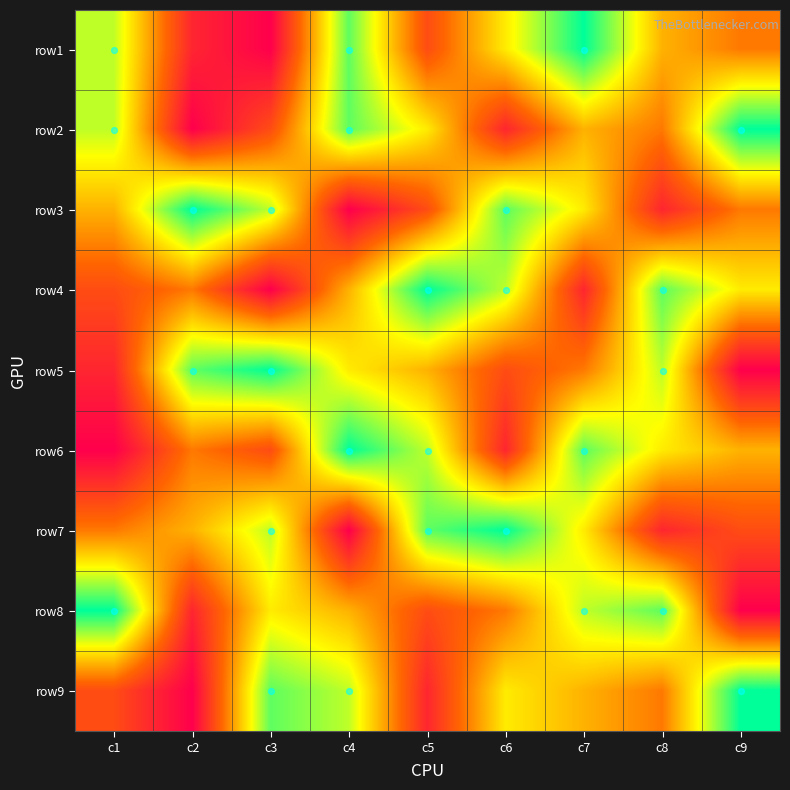

Reading left to right, extract all data points from this chart.

row1: c1=7	c2=2	c3=1	c4=8	c5=3	c6=6	c7=9	c8=5	c9=4
row2: c1=7	c2=1	c3=3	c4=8	c5=6	c6=2	c7=5	c8=4	c9=9
row3: c1=5	c2=9	c3=7	c4=1	c5=3	c6=8	c7=6	c8=2	c9=4
row4: c1=3	c2=4	c3=1	c4=5	c5=9	c6=7	c7=2	c8=8	c9=6
row5: c1=2	c2=8	c3=9	c4=6	c5=5	c6=3	c7=4	c8=7	c9=1
row6: c1=1	c2=4	c3=3	c4=9	c5=7	c6=2	c7=8	c8=6	c9=5
row7: c1=4	c2=5	c3=7	c4=1	c5=8	c6=9	c7=6	c8=2	c9=3
row8: c1=9	c2=2	c3=6	c4=5	c5=3	c6=4	c7=7	c8=8	c9=1
row9: c1=3	c2=1	c3=8	c4=7	c5=2	c6=6	c7=5	c8=4	c9=9